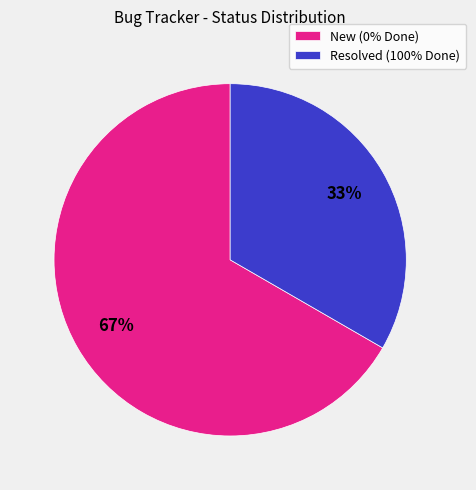

True or false: New (0% Done) accounts for 67% of the total.

True